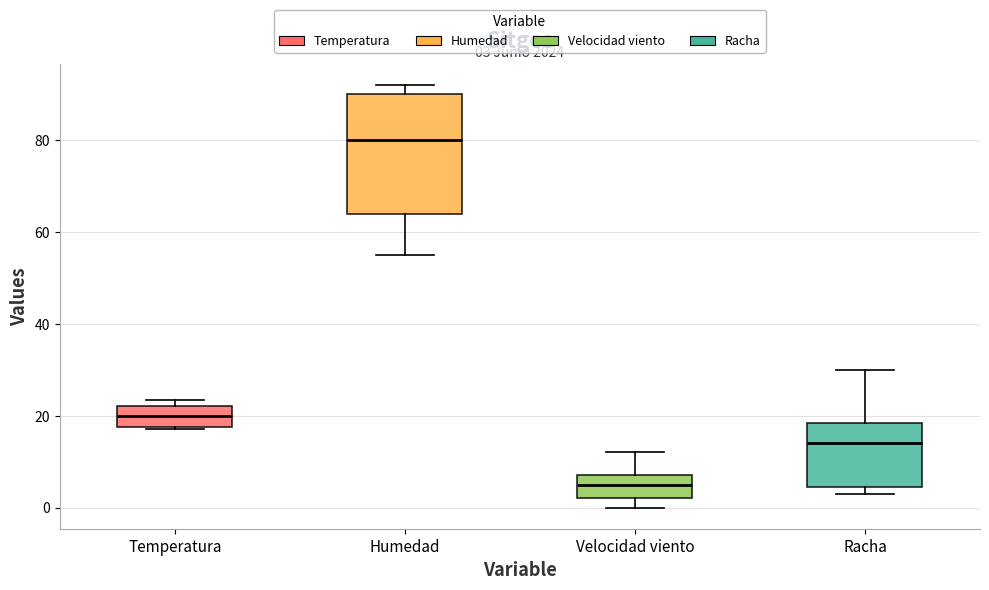

Comparing the boxes themselves (not the whiskers), which one is the tallest?

Humedad